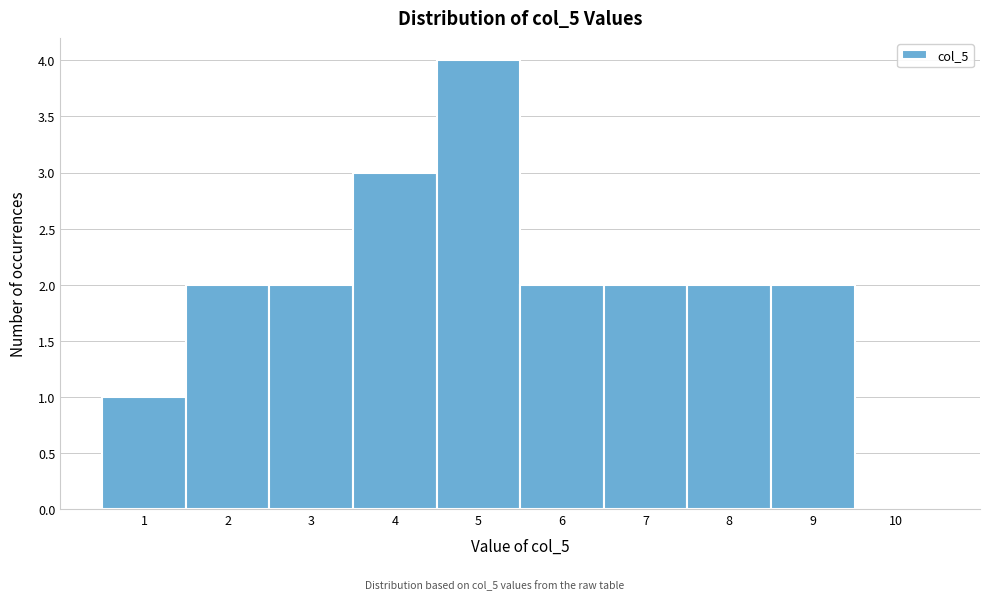

Reading left to right, list every bar in this chart as the range it spans on the x-axis followed by its height. The values are not printed on the chart, so give them approximately, as read against the axis.

0.5 to 1.5: 1
1.5 to 2.5: 2
2.5 to 3.5: 2
3.5 to 4.5: 3
4.5 to 5.5: 4
5.5 to 6.5: 2
6.5 to 7.5: 2
7.5 to 8.5: 2
8.5 to 9.5: 2
9.5 to 10.5: 0